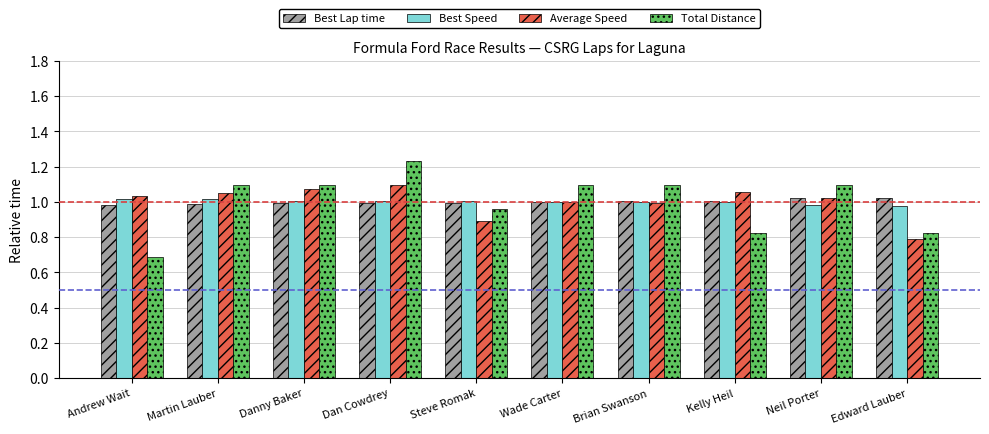

True or false: Average Speed has a value of 0.8 at Edward Lauber.

True